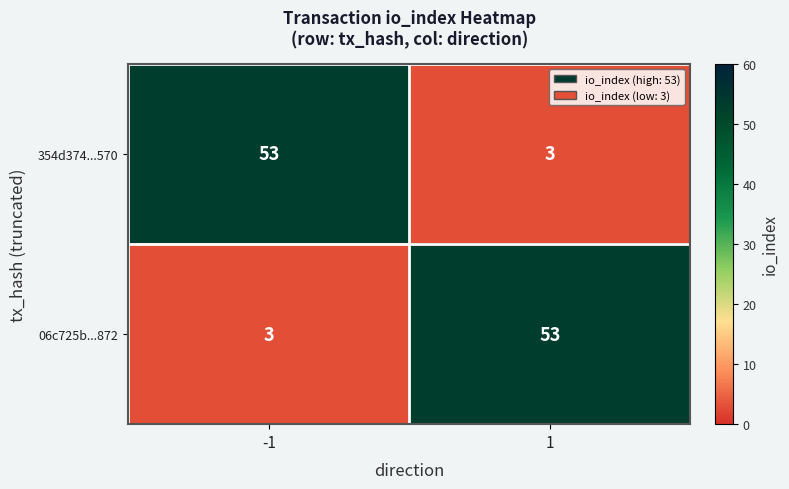

What is the total value across all series at -1?

56